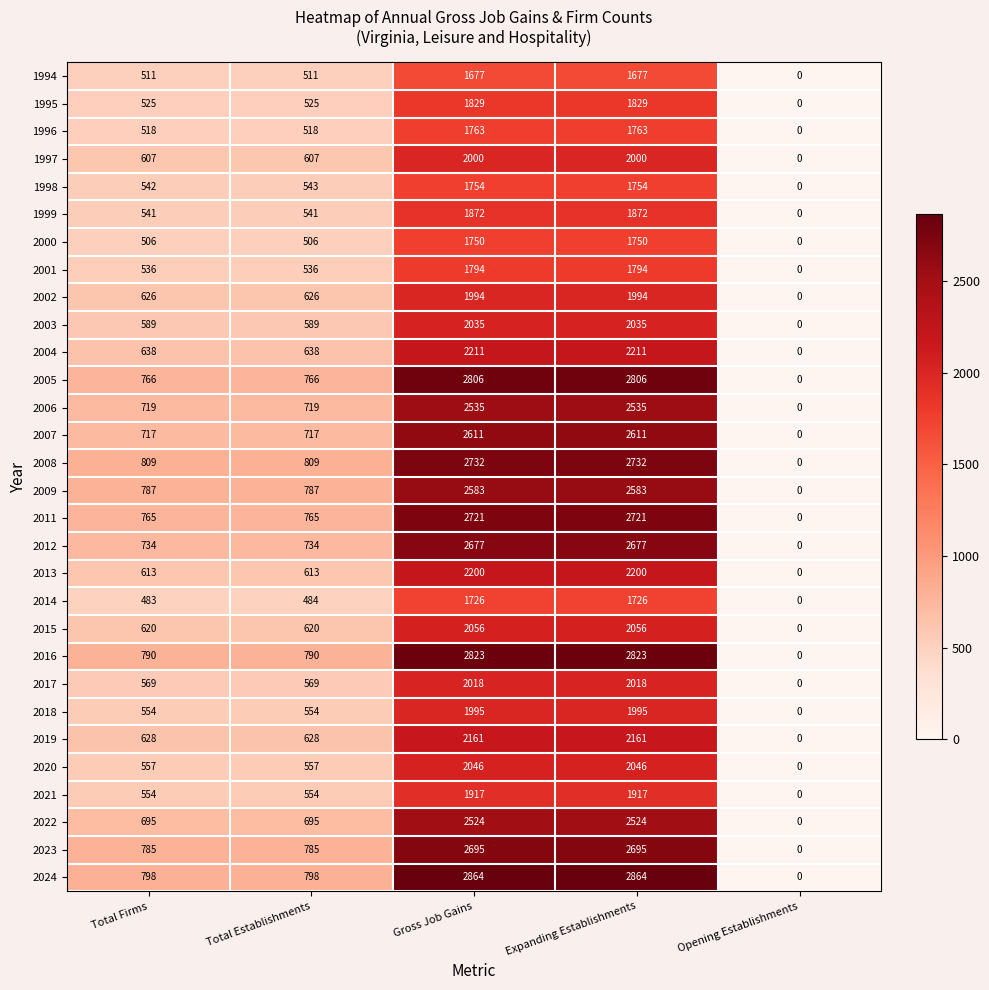

How many values in 2018 are above zero?

4